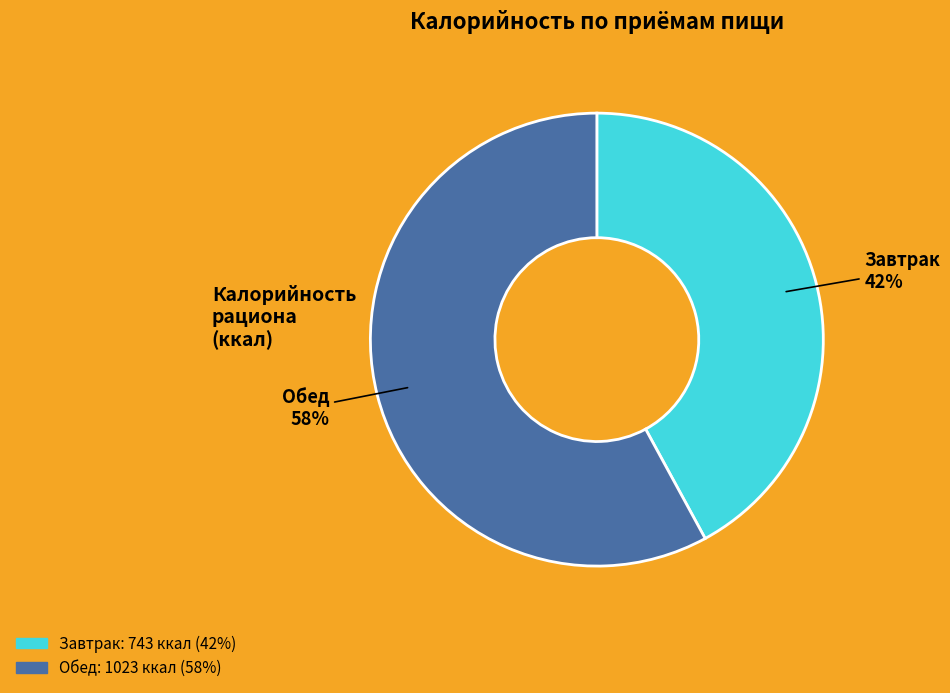

What is the largest slice in the pie chart?

Обед